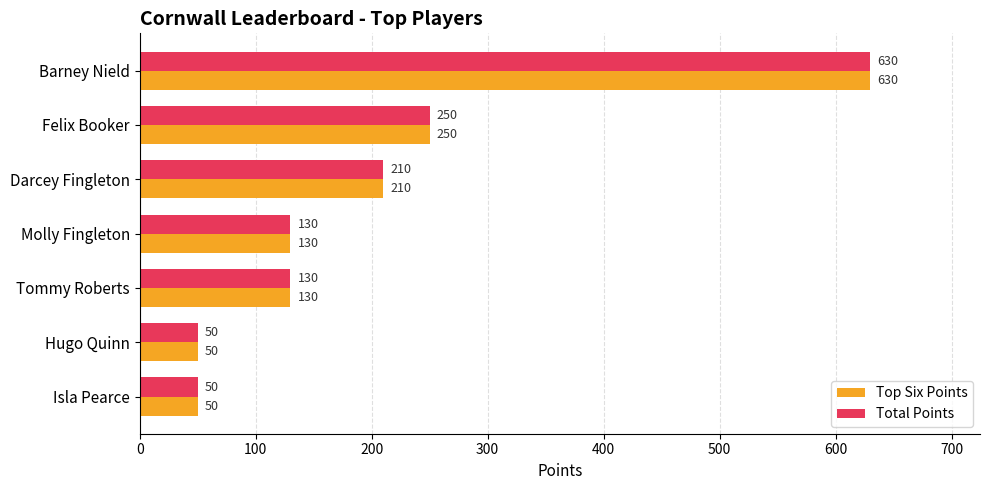

What is the highest value of the Top Six Points series?

630